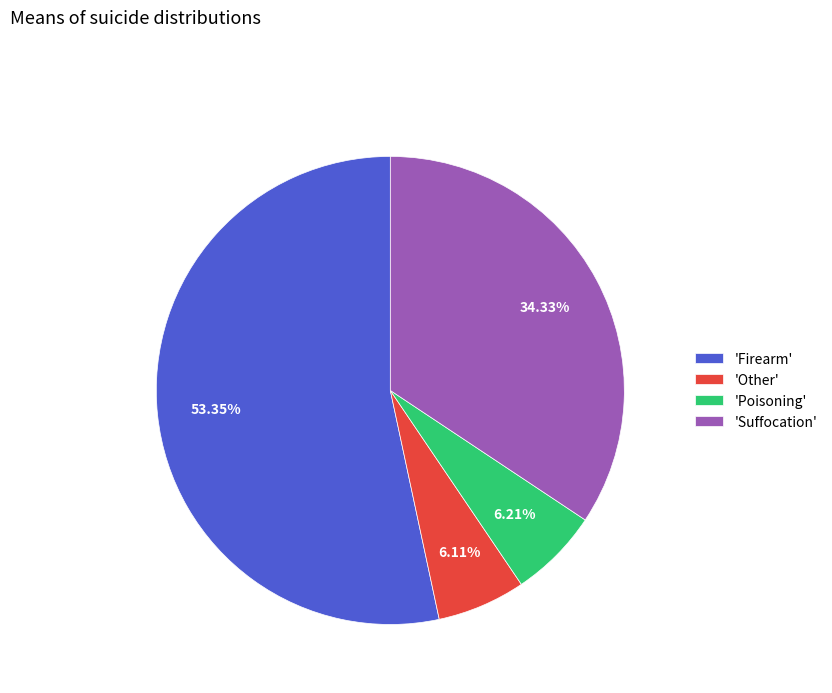

Which category accounts for the majority?

'Firearm'